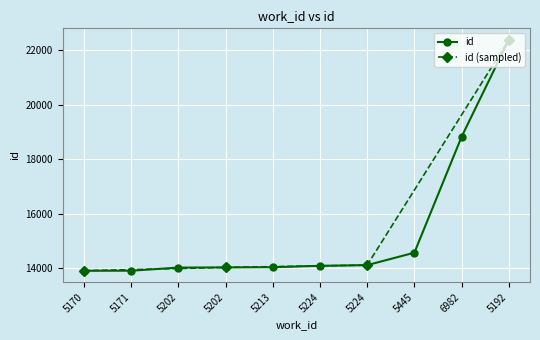

True or false: the data has more than 2 interior local peaks.

False